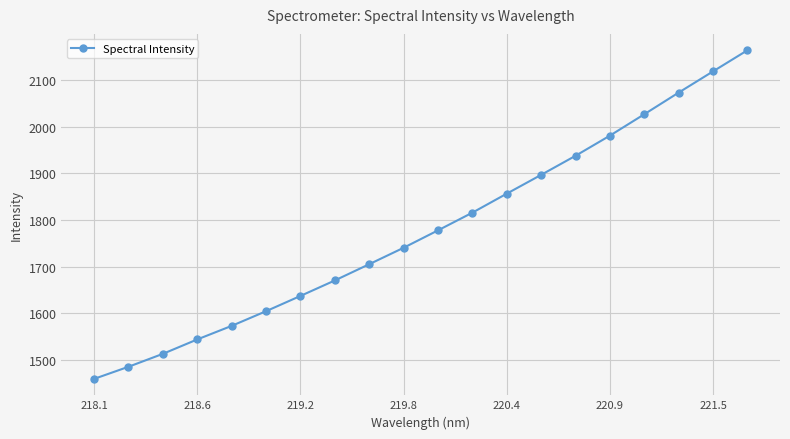

What is the maximum value shown in the chart?

2163.7